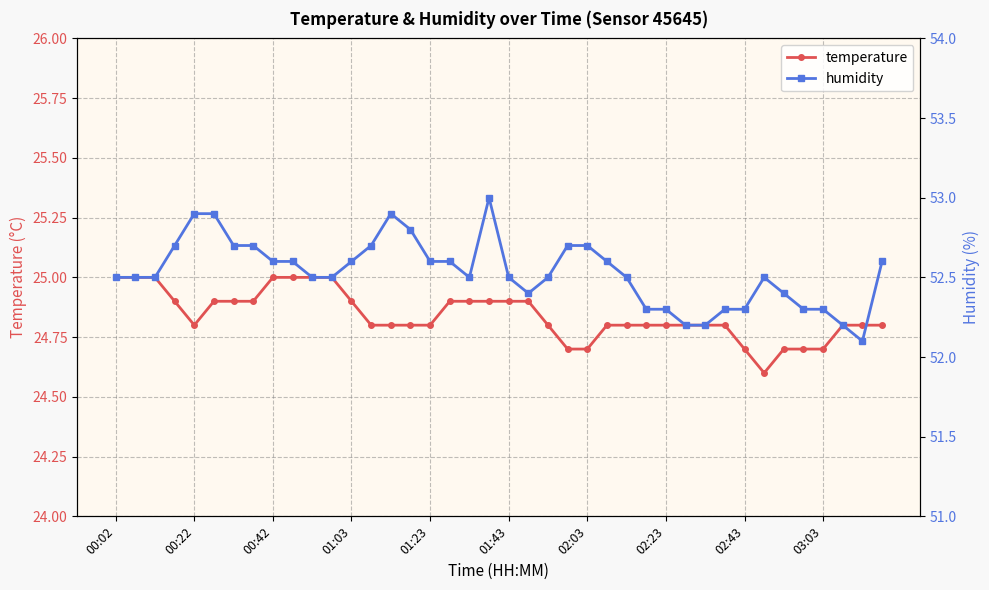

What is the highest value of the temperature series?

25.0